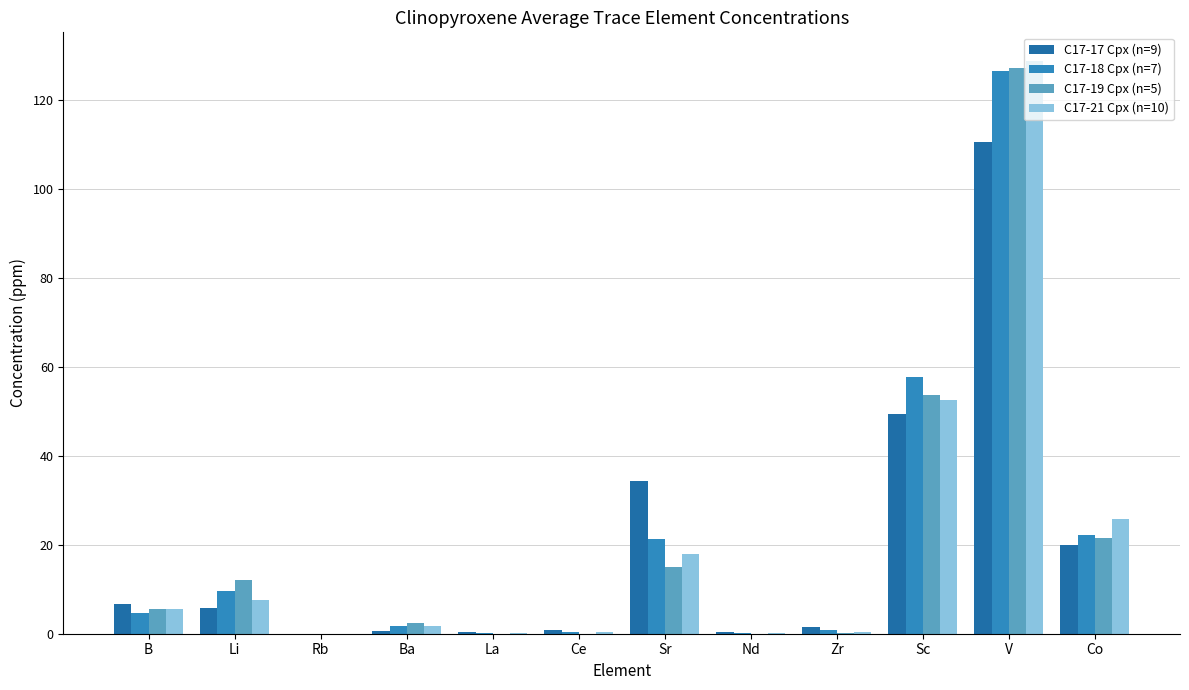

Is the value of C17-21 Cpx (n=10) at Sr greater than the value of C17-17 Cpx (n=9) at Rb?

Yes